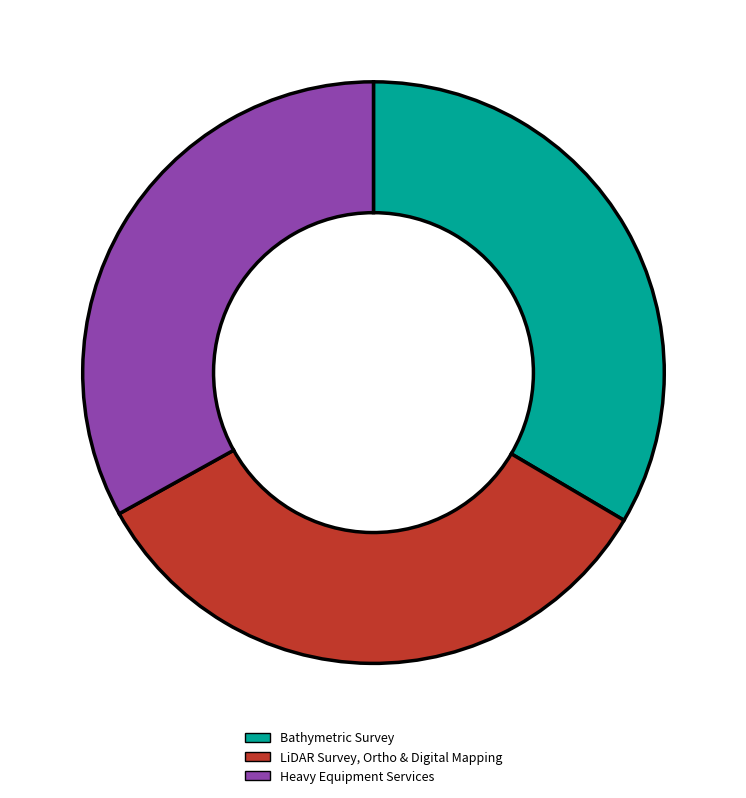

Is the sum of Heavy Equipment Services and LiDAR Survey, Ortho & Digital Mapping greater than half?

Yes